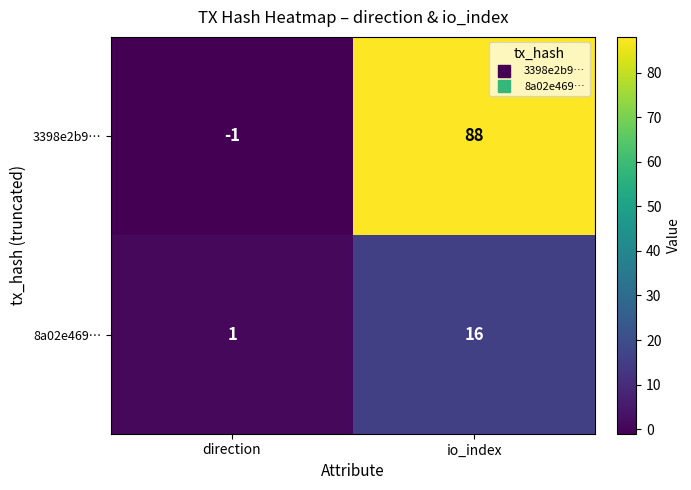

Is the value of 8a02e469… at io_index greater than the value of 3398e2b9… at io_index?

No